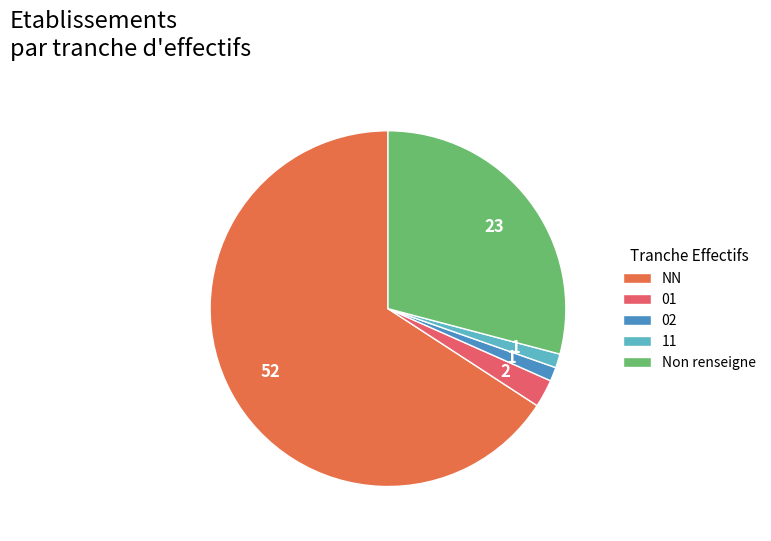

The 01 slice represents 3% of the pie. True or false?

True